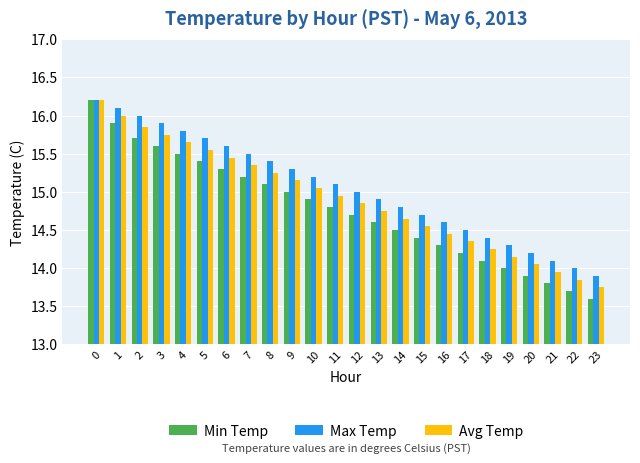

Are the bars grouped side by side (vs. stacked)?

Yes